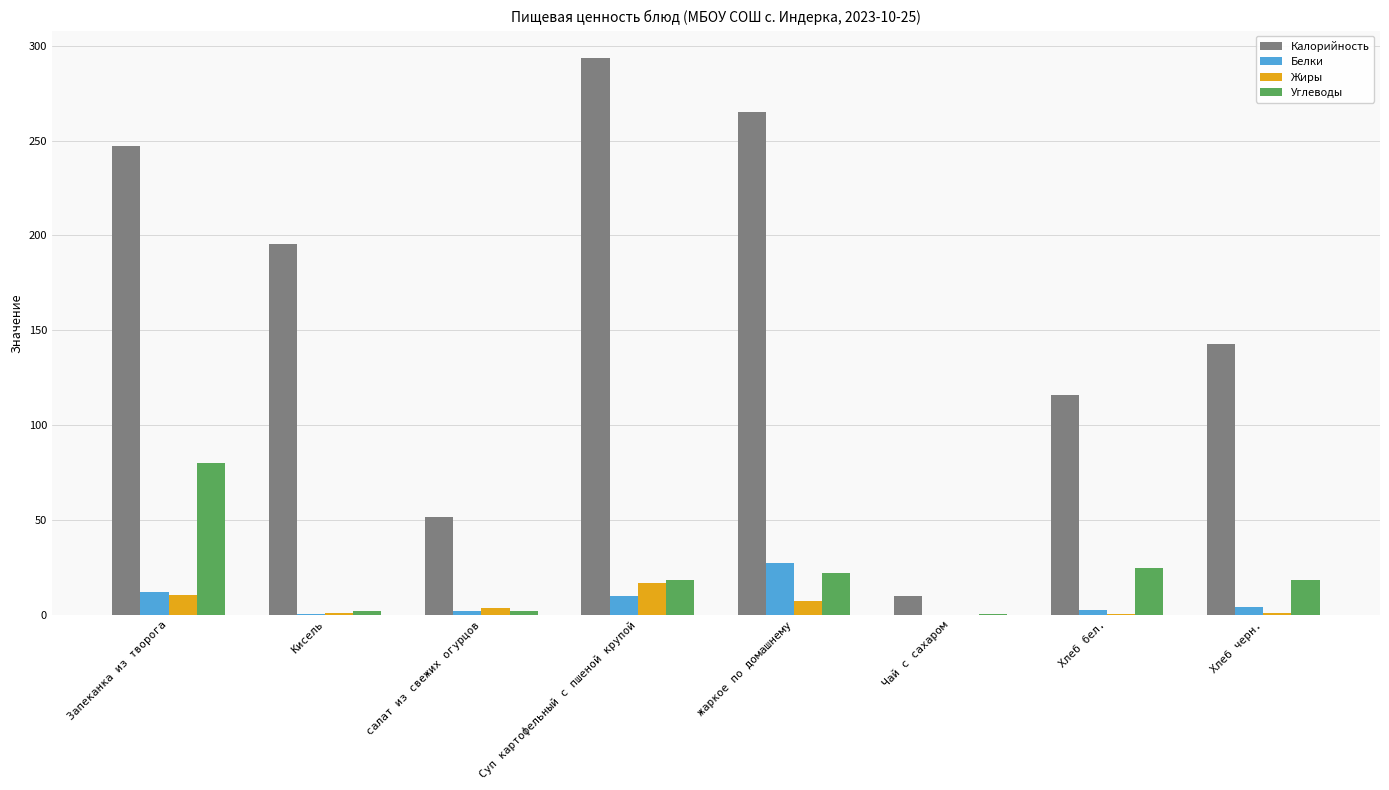

Between Кисель and Хлеб черн., which series saw the biggest shift?

Калорийность